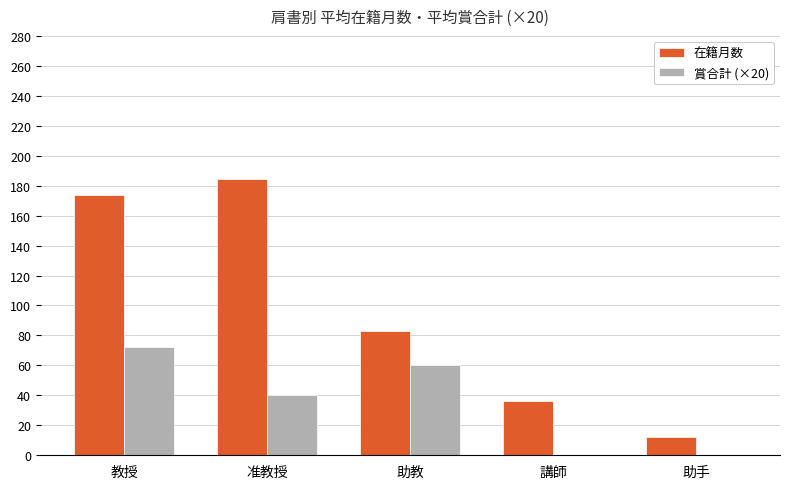

Where is 在籍月数 nearest to the value 98?

助教